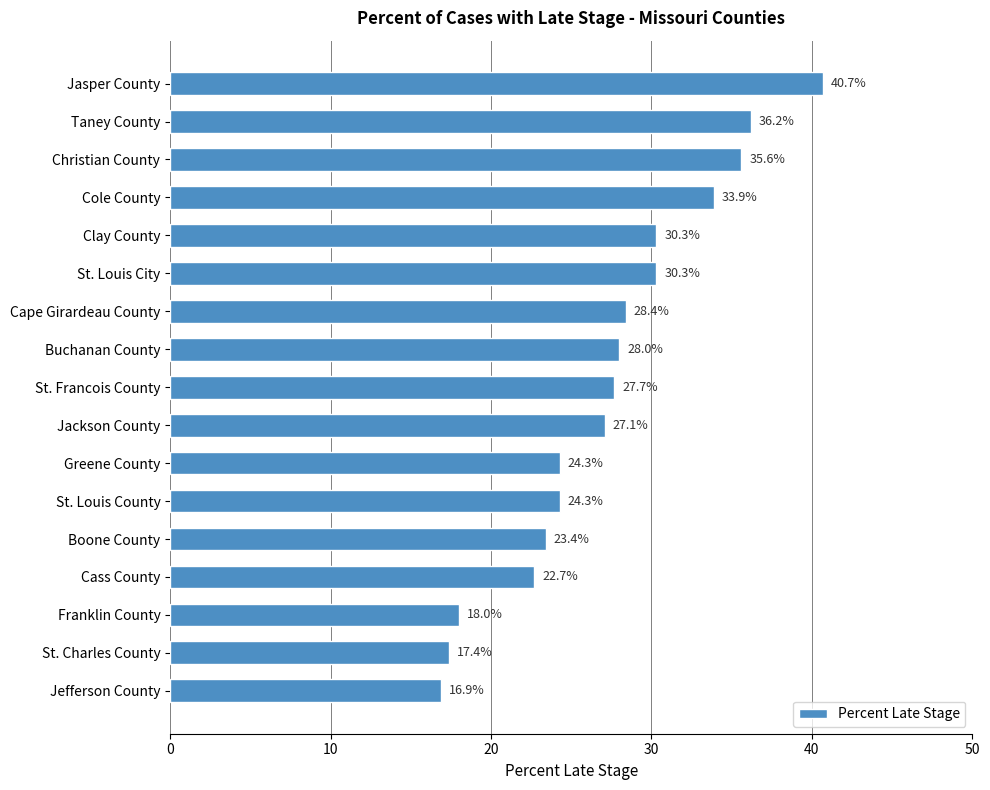

Reading top to bottom, extract all data points from this chart.

40.7	36.2	35.6	33.9	30.3	30.3	28.4	28.0	27.7	27.1	24.3	24.3	23.4	22.7	18.0	17.4	16.9